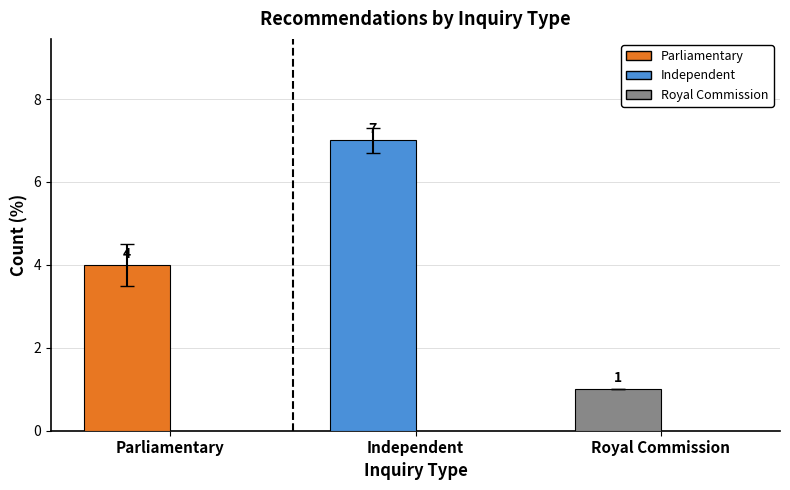

The chart shows a value of 7 at Parliamentary. True or false?

False